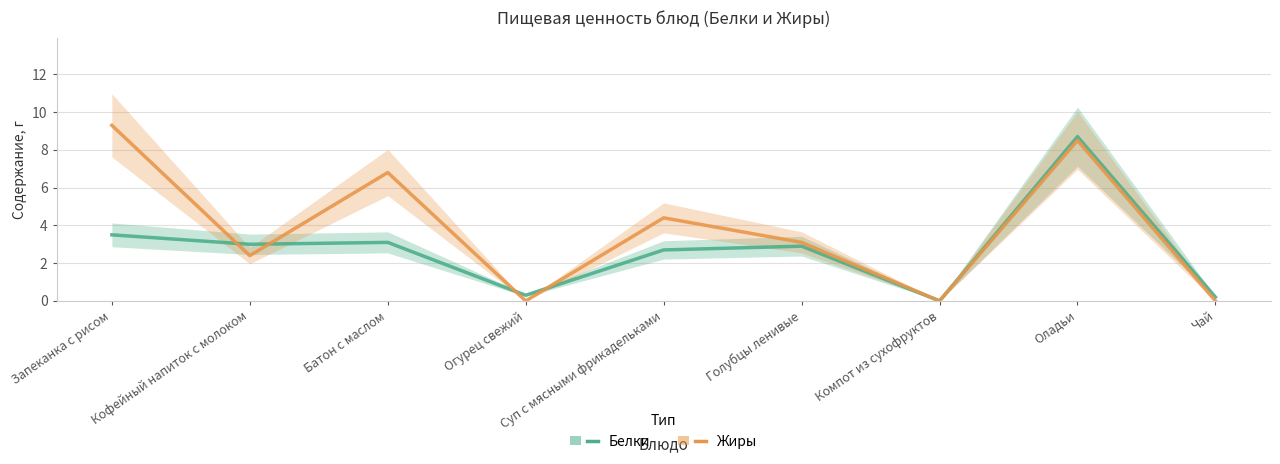

Rank the series by their average value, from highest to lowest.

Жиры, Белки